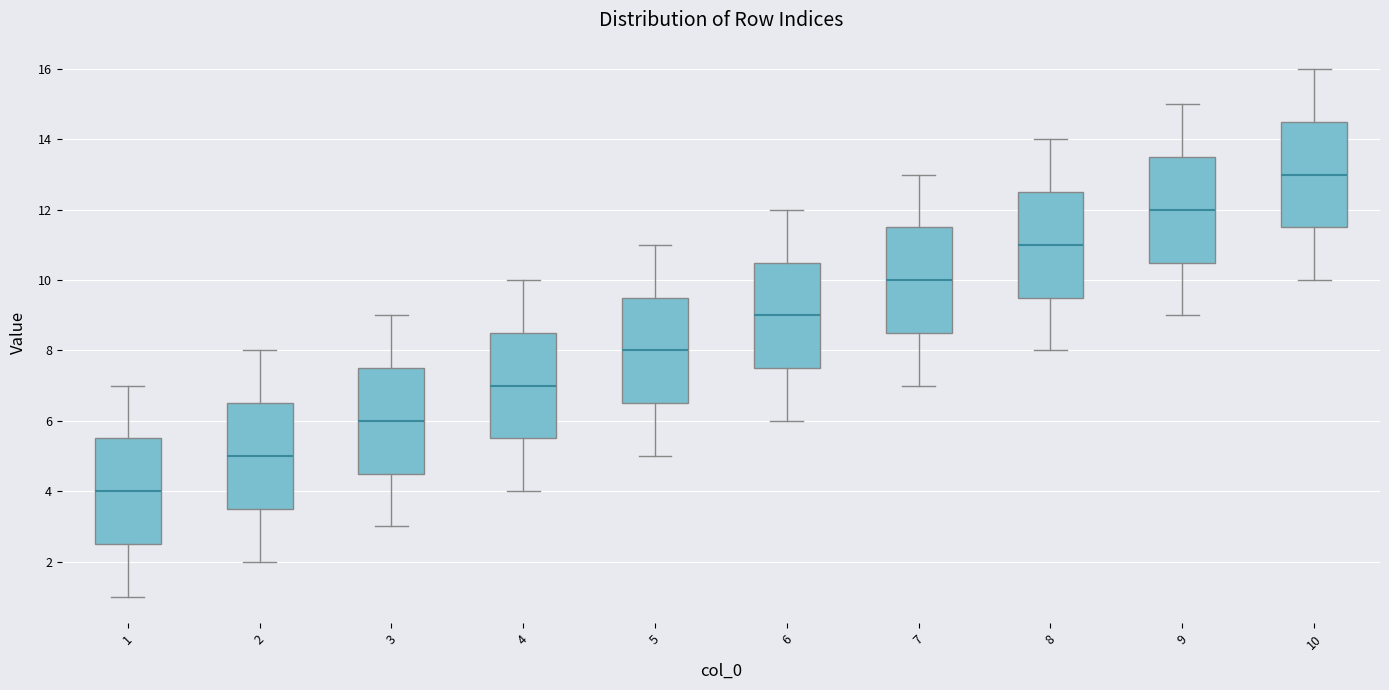

Reading left to right, transcribe this box plot: for each box, give where its median line is, the range the box spans, and where its two whiskers end, as read against the y-axis. The values are not printed on the chart, so give them approximately, as read against the axis.

1: median 4.0, box 2.6 to 5.6, whiskers 1.0 to 7.0
2: median 5.0, box 3.6 to 6.6, whiskers 2.0 to 8.0
3: median 6.0, box 4.6 to 7.6, whiskers 3.0 to 9.0
4: median 7.0, box 5.6 to 8.6, whiskers 4.0 to 10.0
5: median 8.0, box 6.6 to 9.6, whiskers 5.0 to 11.0
6: median 9.0, box 7.6 to 10.6, whiskers 6.0 to 12.0
7: median 10.0, box 8.6 to 11.6, whiskers 7.0 to 13.0
8: median 11.0, box 9.6 to 12.6, whiskers 8.0 to 14.0
9: median 12.0, box 10.6 to 13.6, whiskers 9.0 to 15.0
10: median 13.0, box 11.6 to 14.6, whiskers 10.0 to 16.0